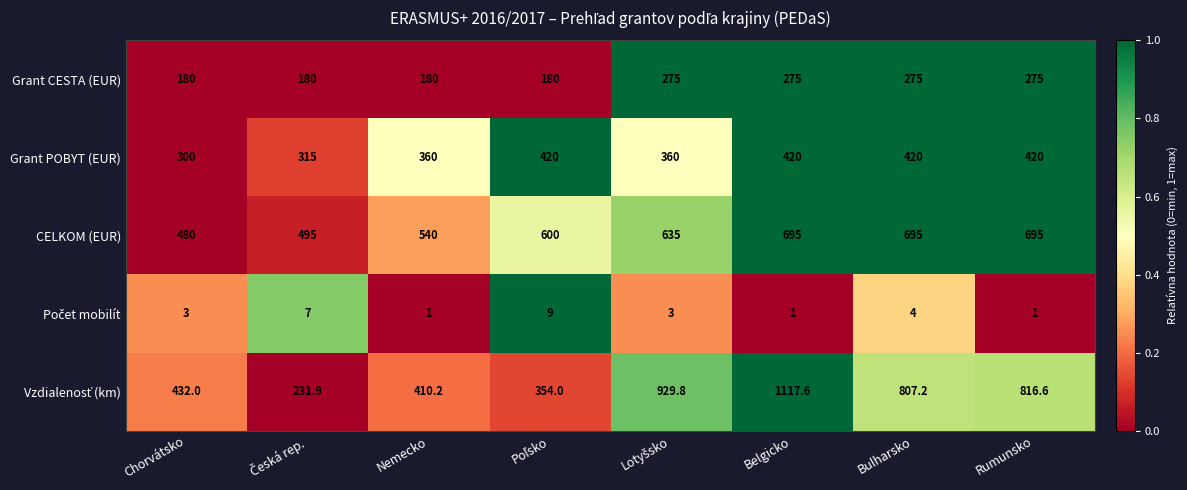

At which category is the sum across all series the highest?

Belgicko